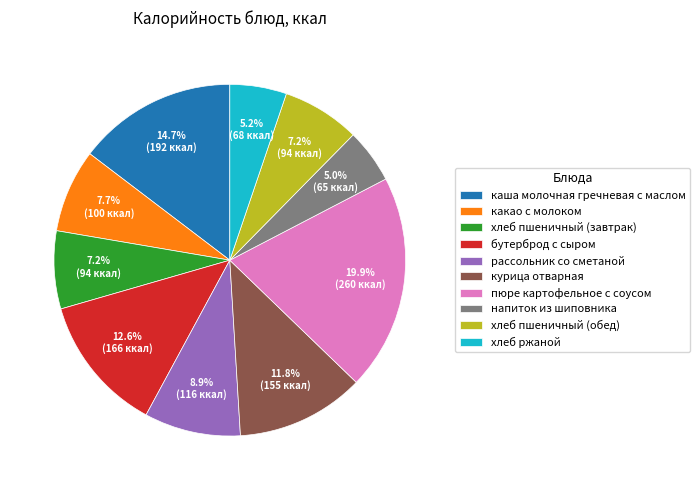

To the nearest percent, what is the difference between the largest and smallest slice percentages?

15%